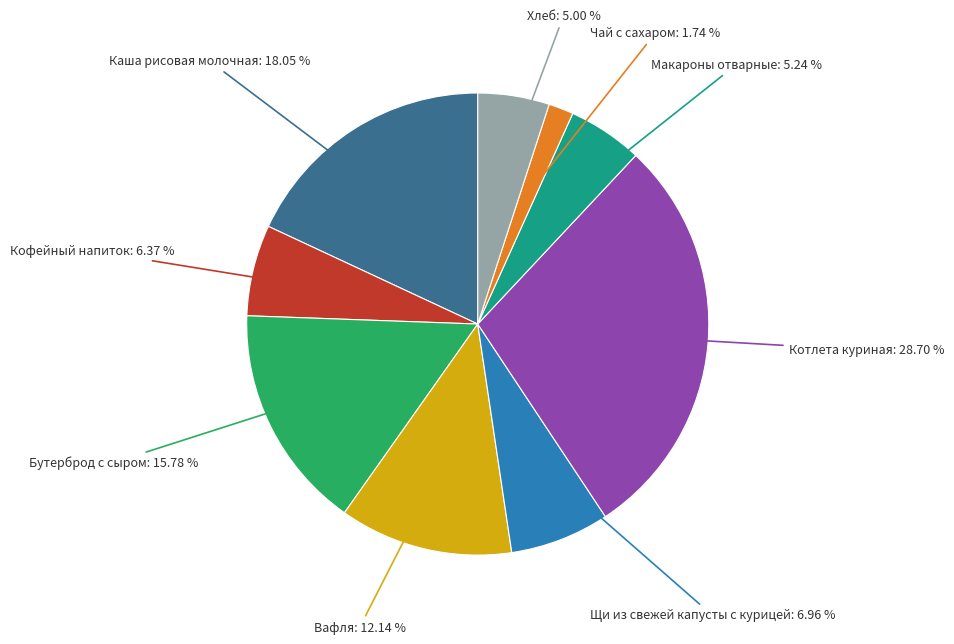

Does any single category account for the majority?

No